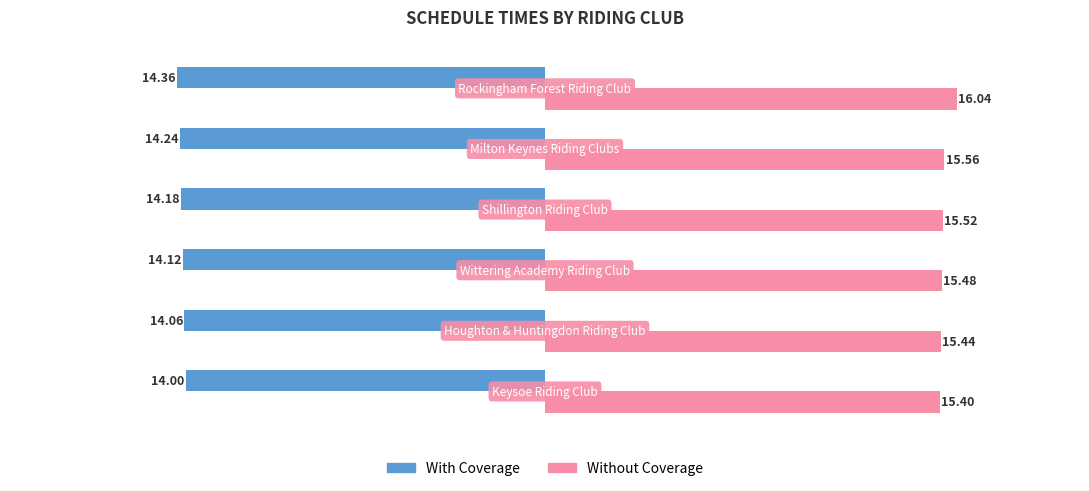

What are all the series names shown in the legend?

With Coverage, Without Coverage